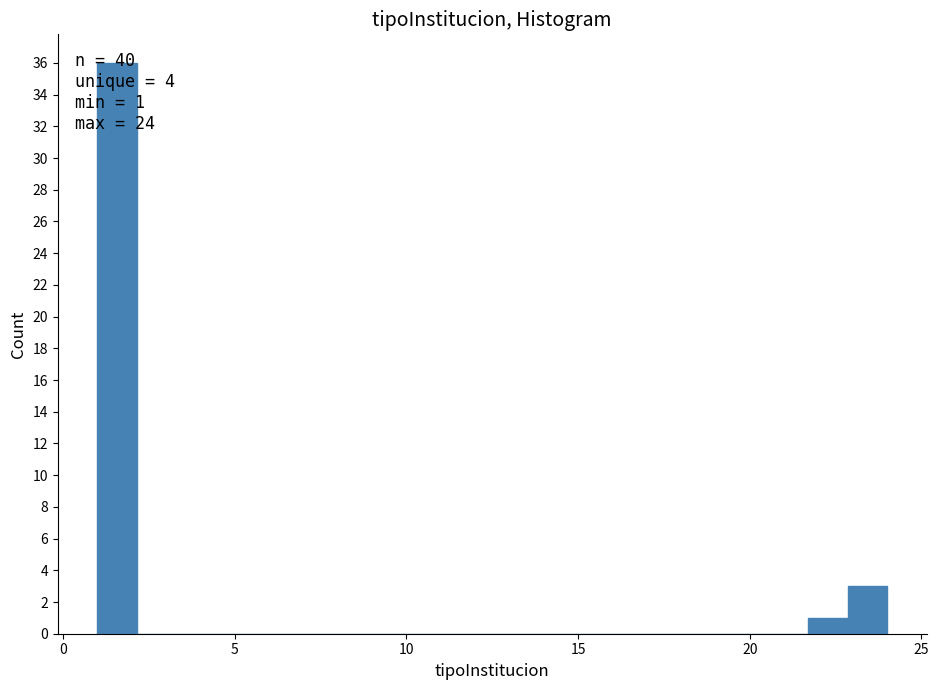

Read against the x-axis, roughly where is the centre of the tallest bar?

1.5